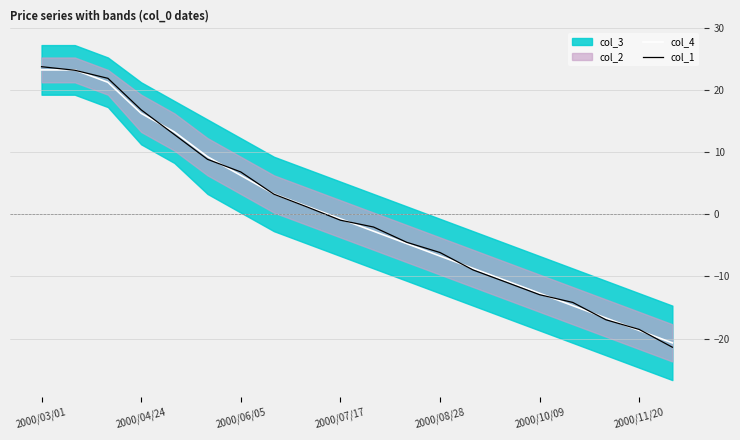

What is the value of the col_1 point at the 12th from the left?

-4.5